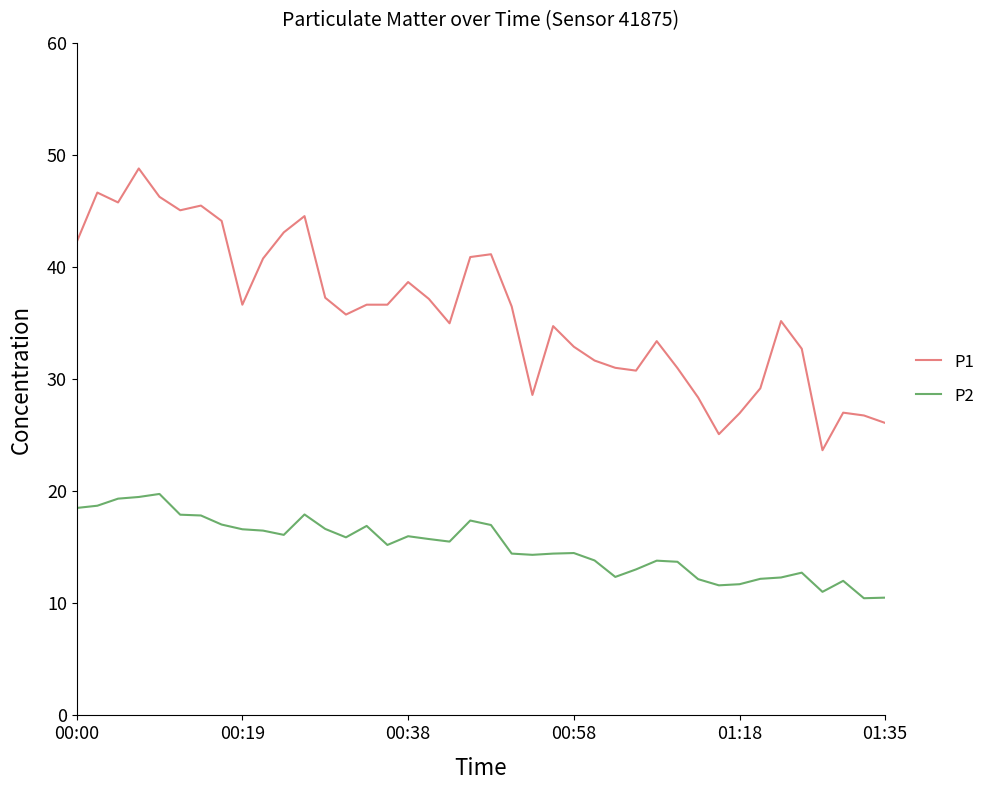

How many lines are shown in the chart?

2